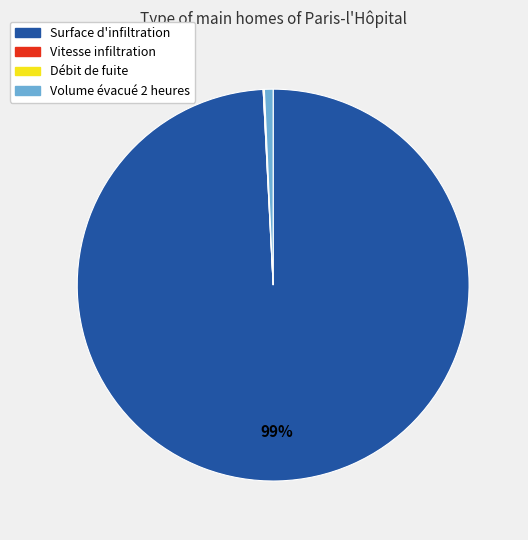

Is there any slice that represents more than half of the pie?

Yes